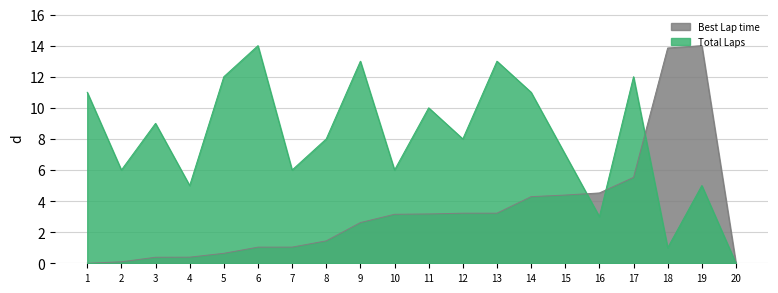

Rank the series by their average value, from highest to lowest.

Total Laps, Best Lap time